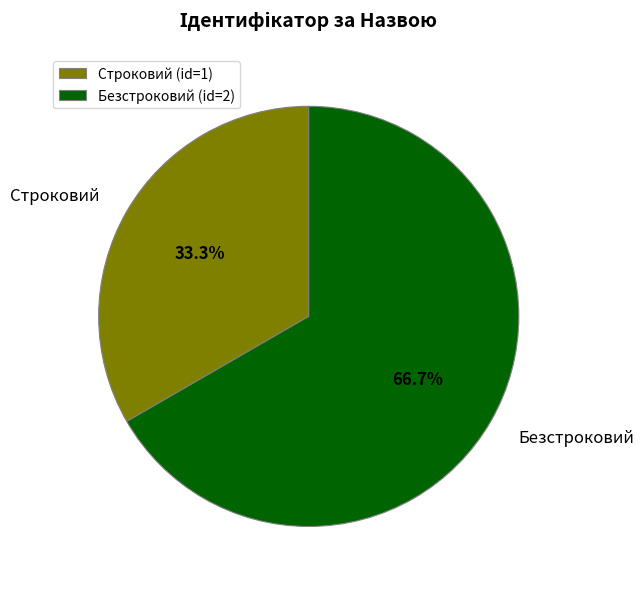

The Строковий slice represents 33% of the pie. True or false?

True